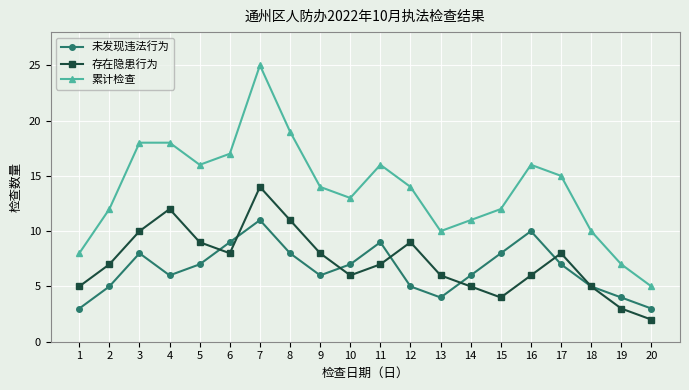

Which series changed the most between 11 and 14?

累计检查